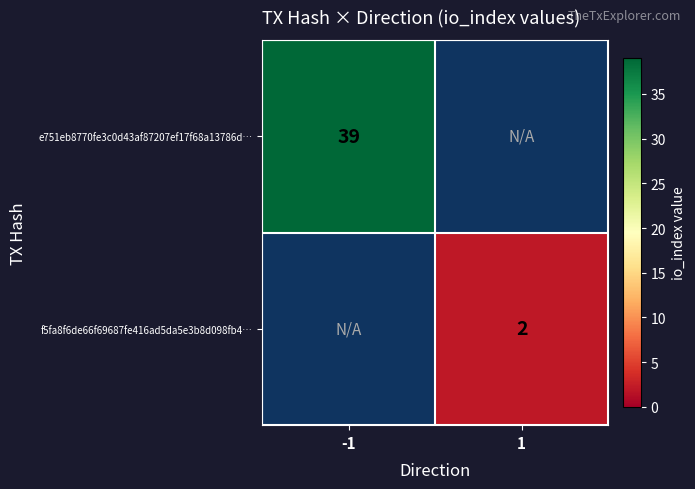

The value of e751eb8770fe3c0d43af87207ef17f68a13786d… at -1 is 39. True or false?

True